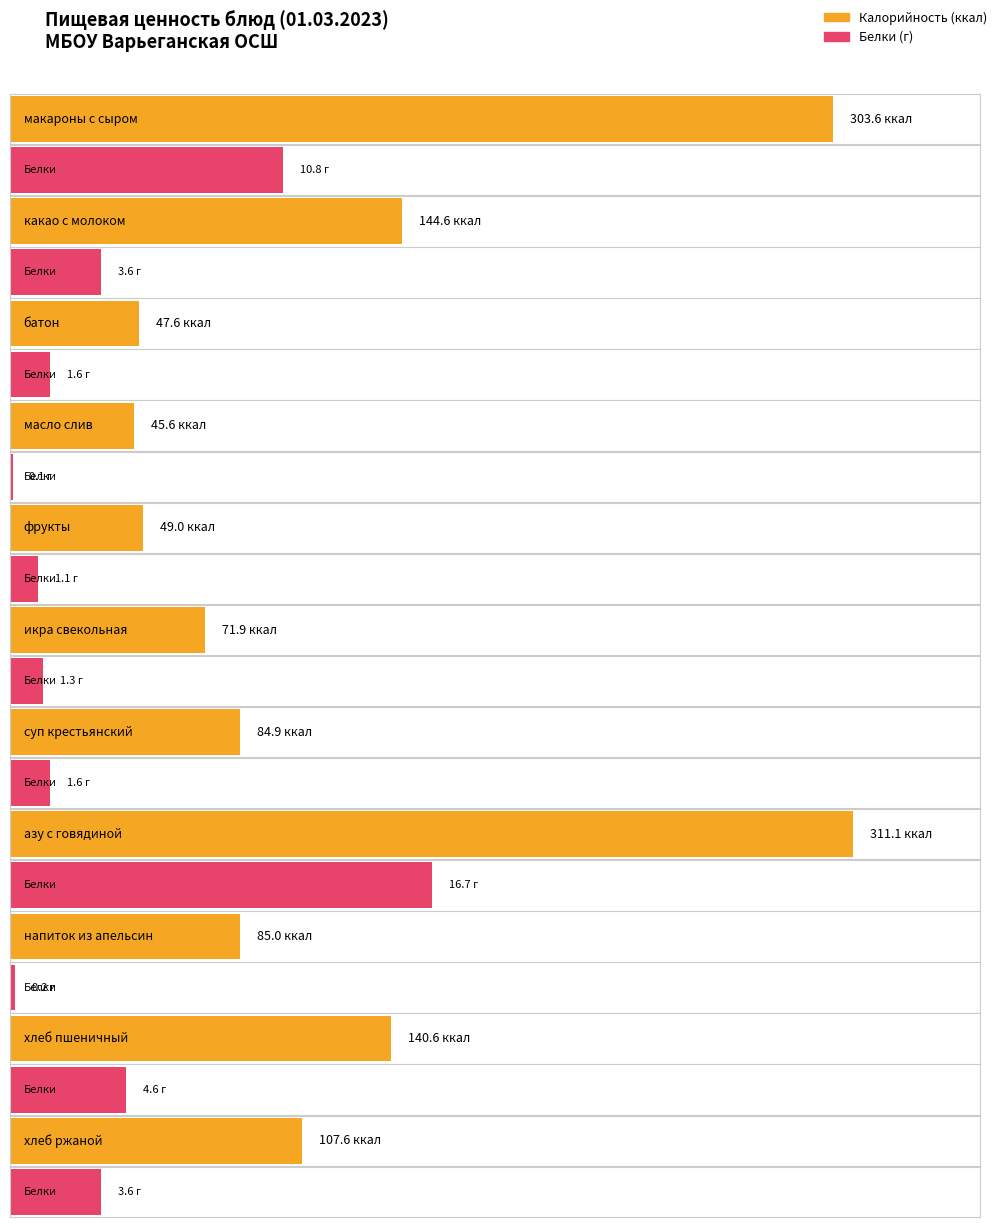

Does the chart contain any negative values?

No